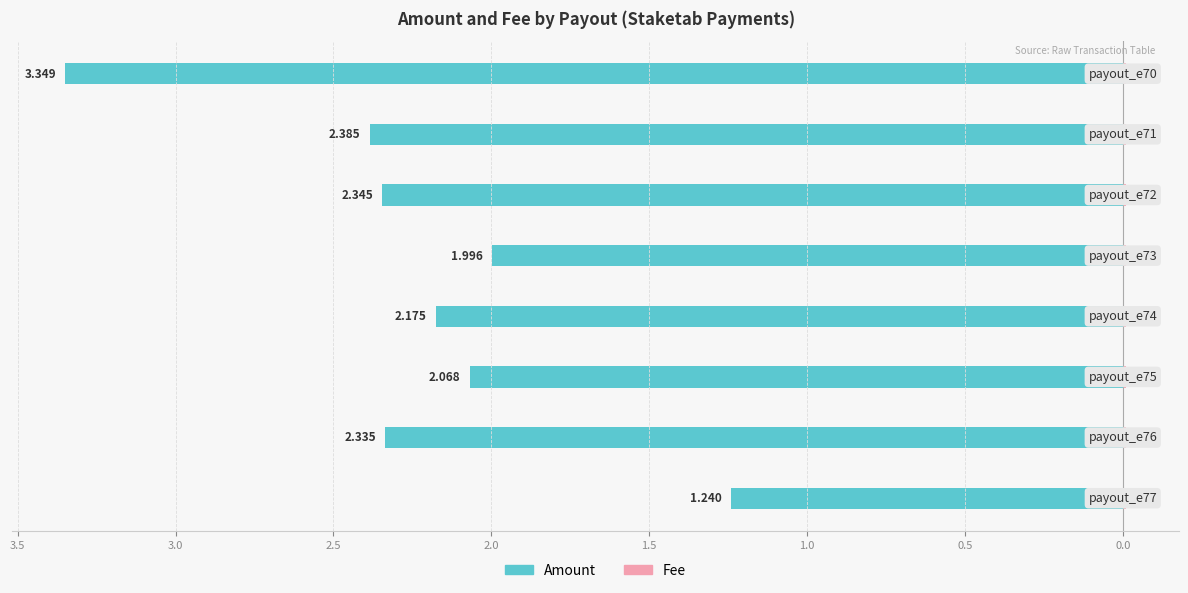

Which has a higher value, 4.0 or 1.5?

4.0